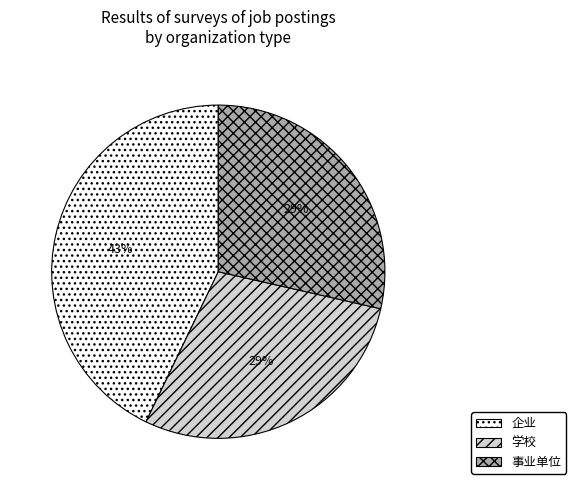

Is there a majority slice in this chart?

No